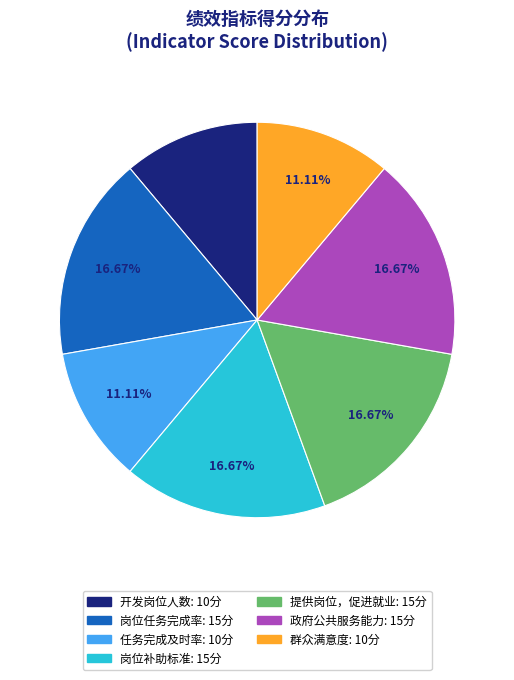

Approximately how many times larger is the value at 岗位补助标准 compared to 任务完成及时率?

1.5